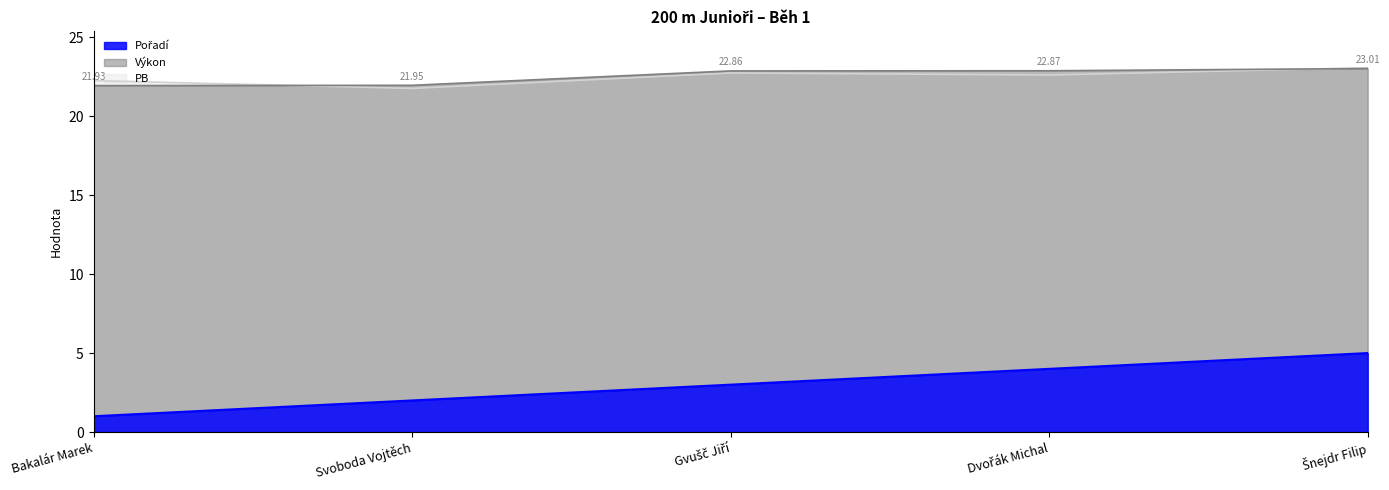

Which series has the largest total across all categories?

Výkon